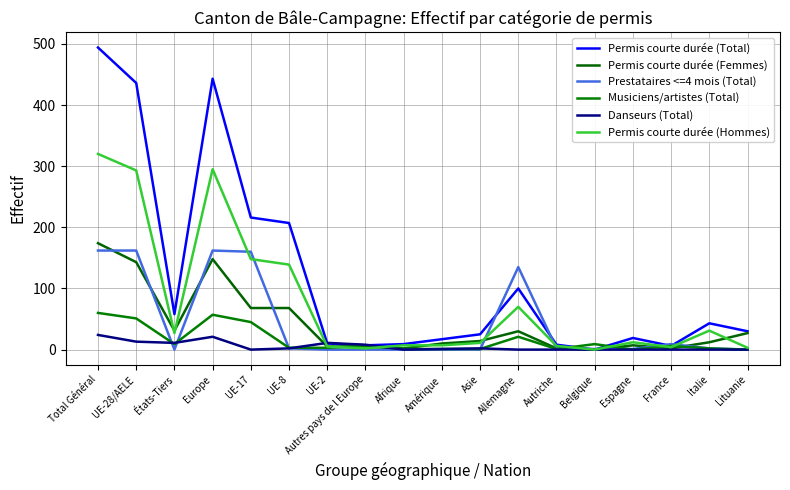

Where is the first local minimum for Musiciens/artistes (Total)?

États-Tiers